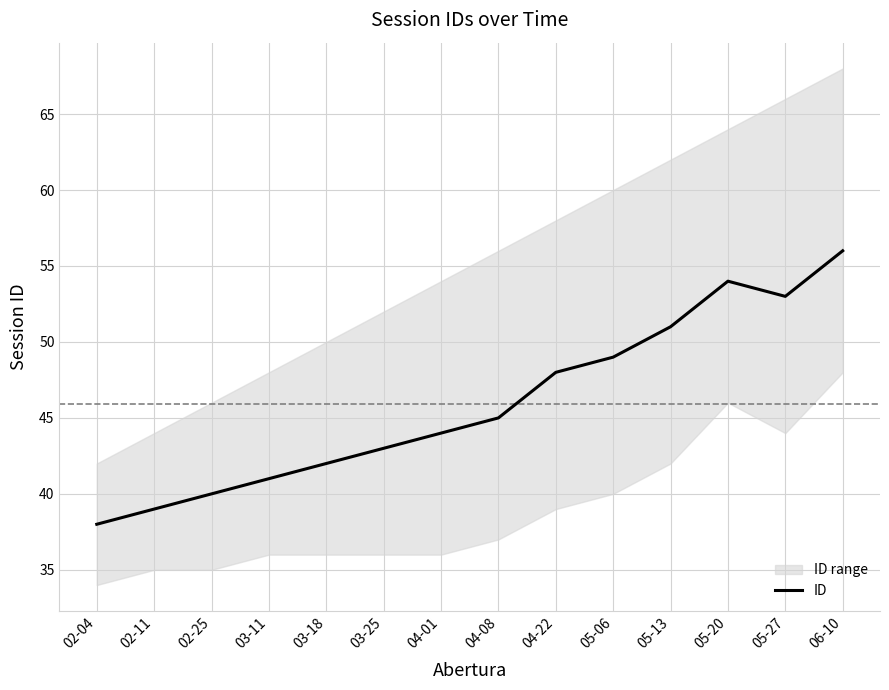

Reading left to right, list all the values displayed in this chart.

38	39	40	41	42	43	44	45	48	49	51	54	53	56